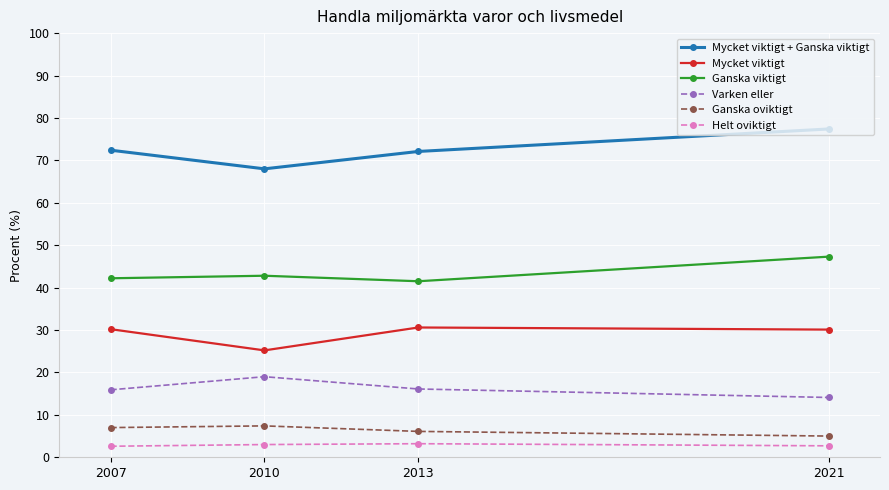

The Varken eller series shows 16.1 at 2013. True or false?

True